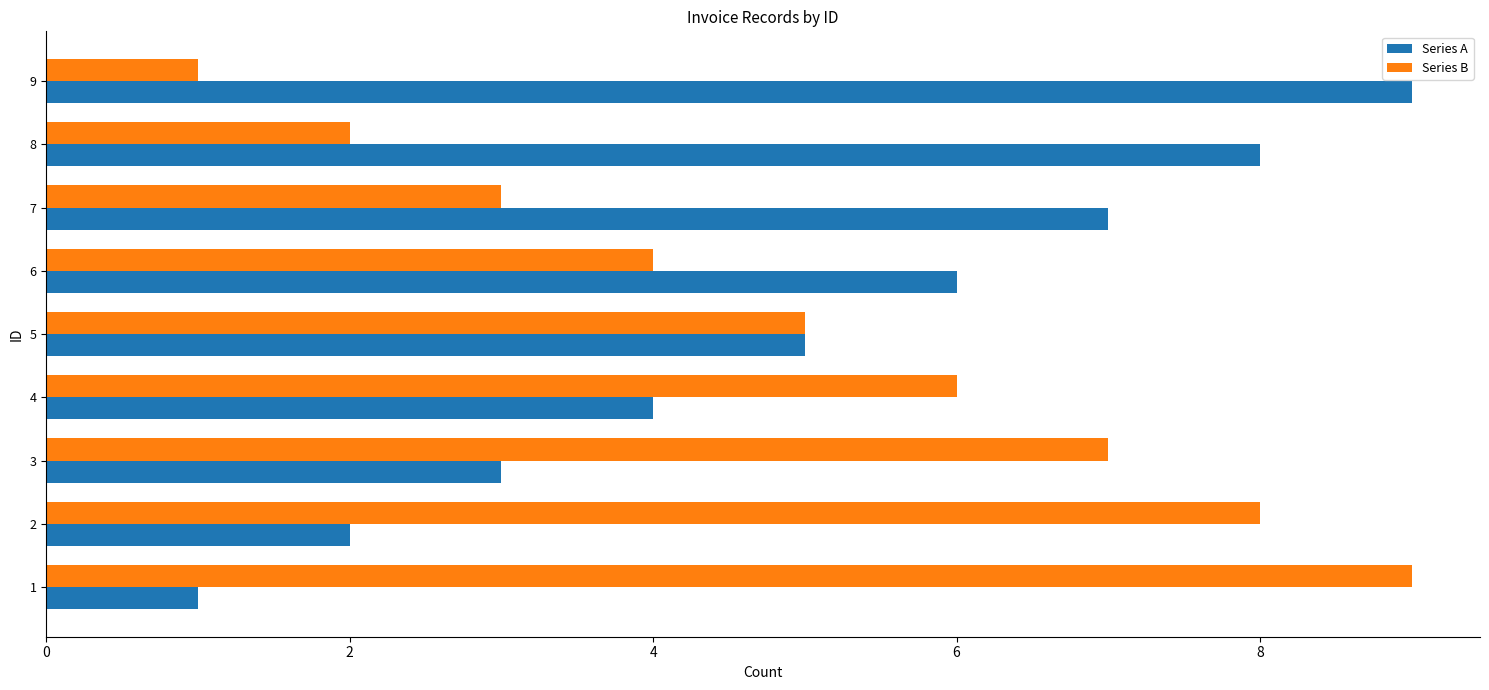

What is the sum of all Series A values?

45